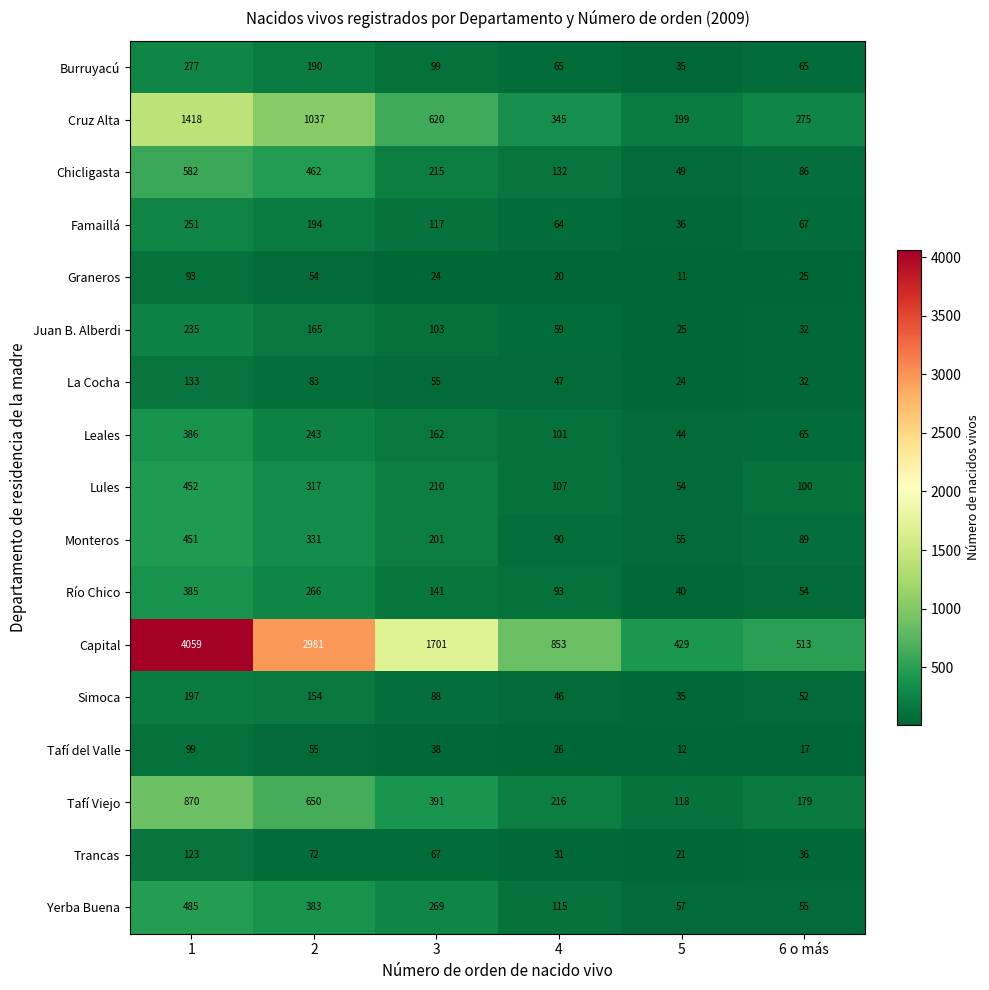

Count the number of data series in this chart.

17